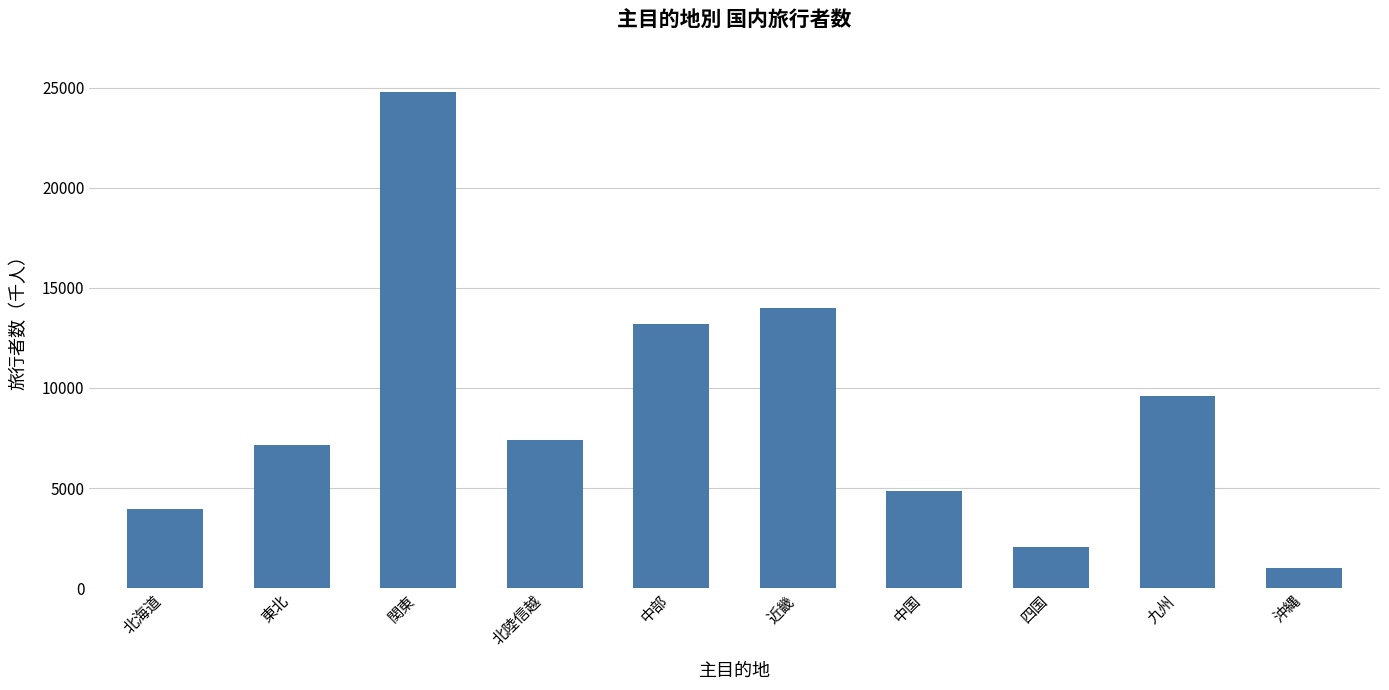

What is the difference between the values at 北陸信越 and 九州?

2193.4